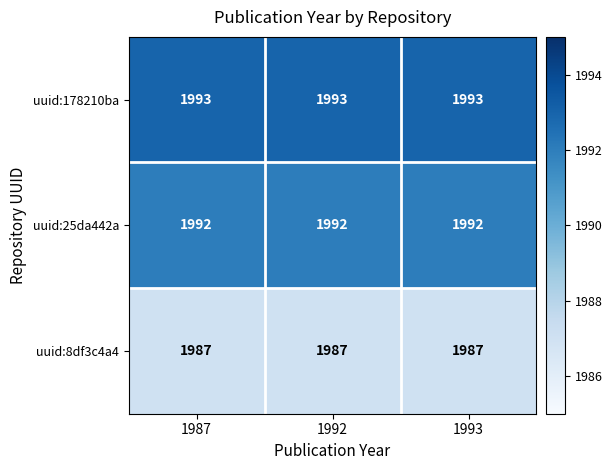

List the series in order of their peak value, highest first.

uuid:178210ba, uuid:25da442a, uuid:8df3c4a4